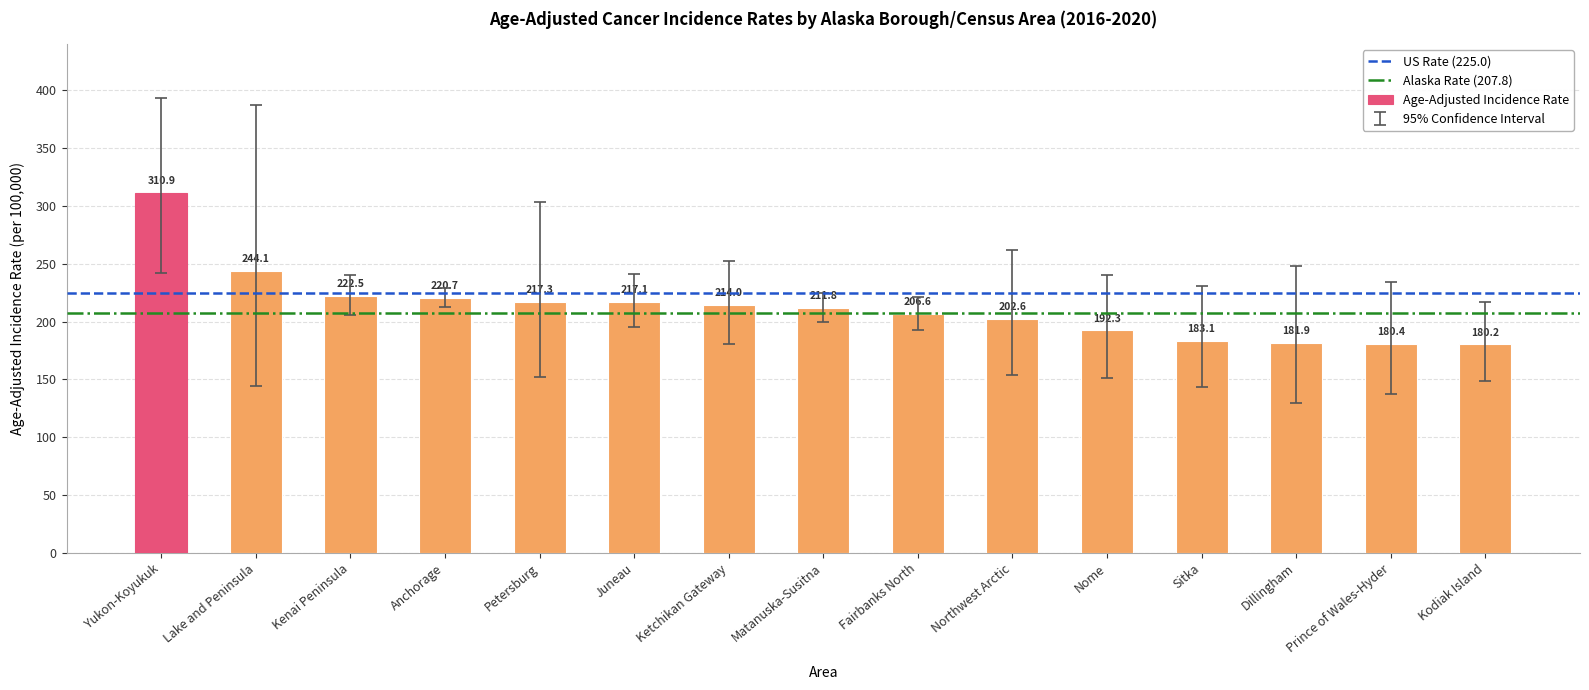

How many distinct data groups are displayed?

1